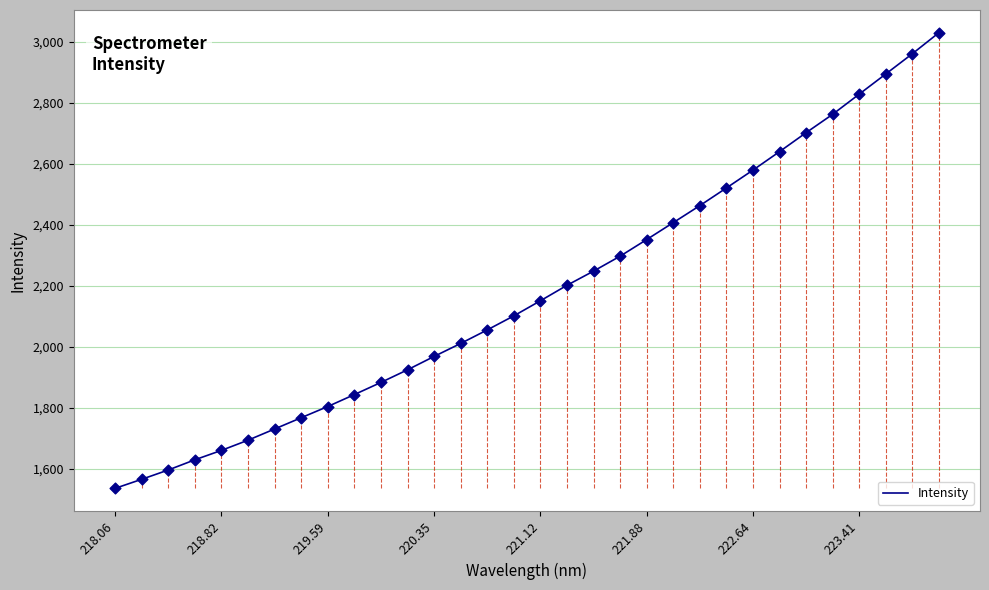

What is the difference between the maximum and minimum values?

1493.8